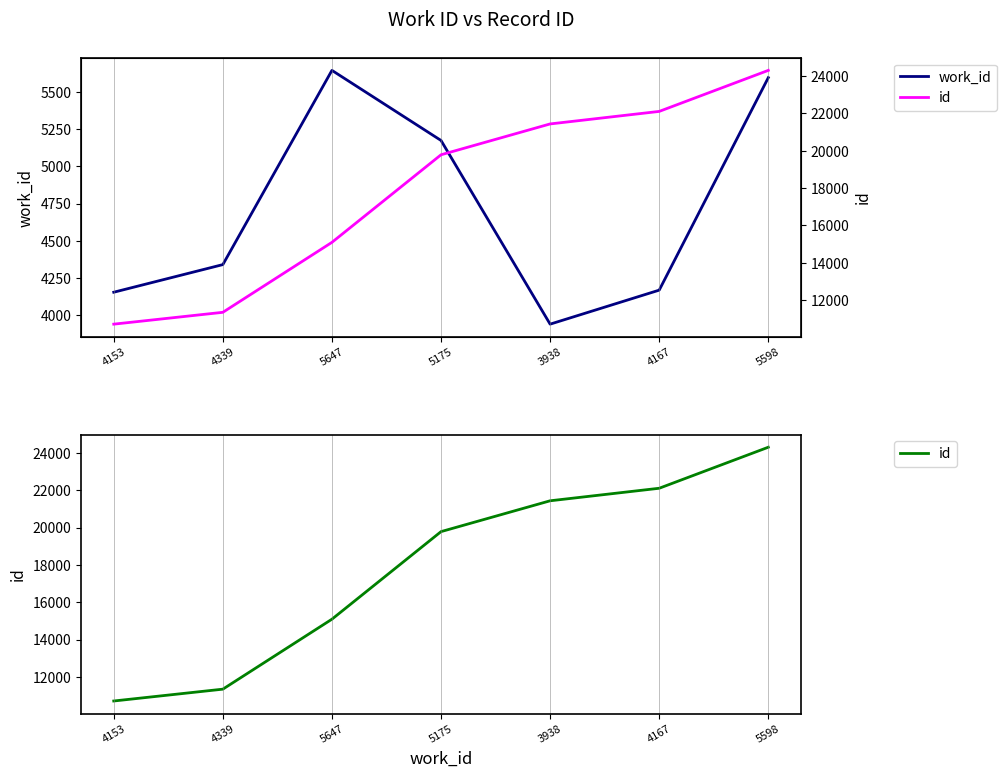

The work_id series shows 7917 at 5175. True or false?

False